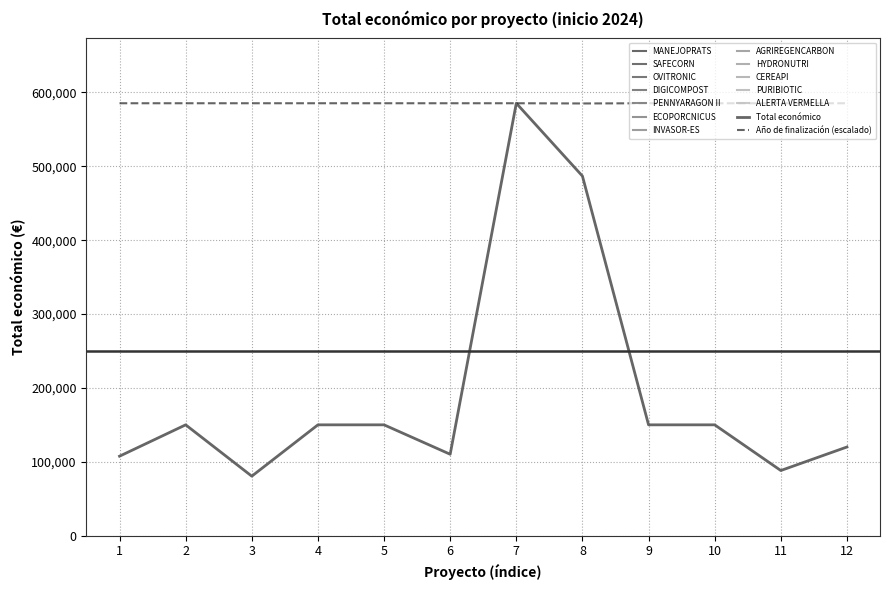

Is it true that Total económico equals 651154.1 at 8?

False